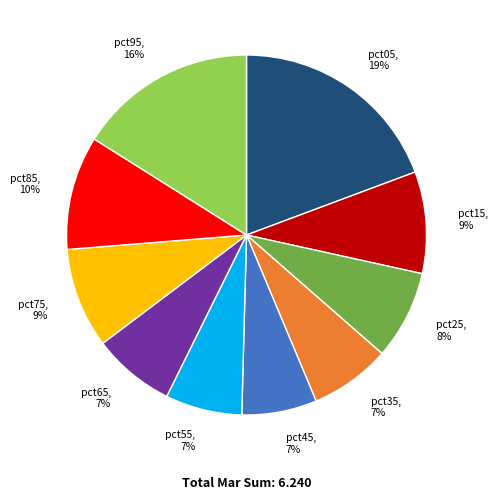

How many slices are in this pie chart?

10